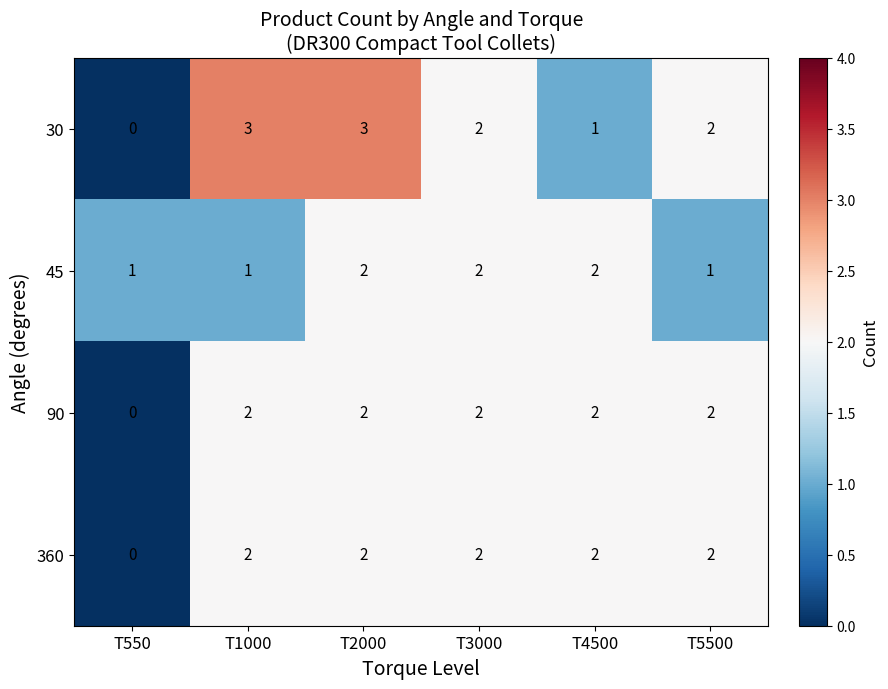

Count the 30 values in the range 1 to 3.

5